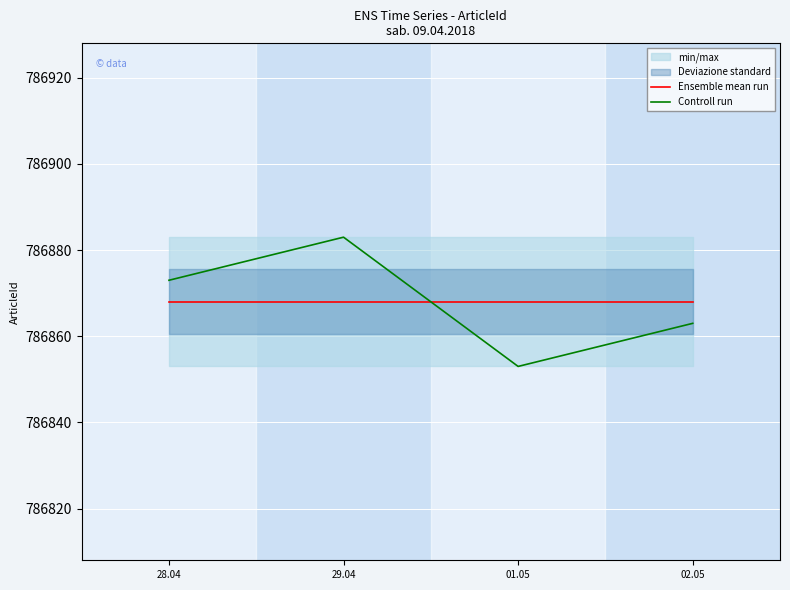

Does the chart display data point markers on the line(s)?

No